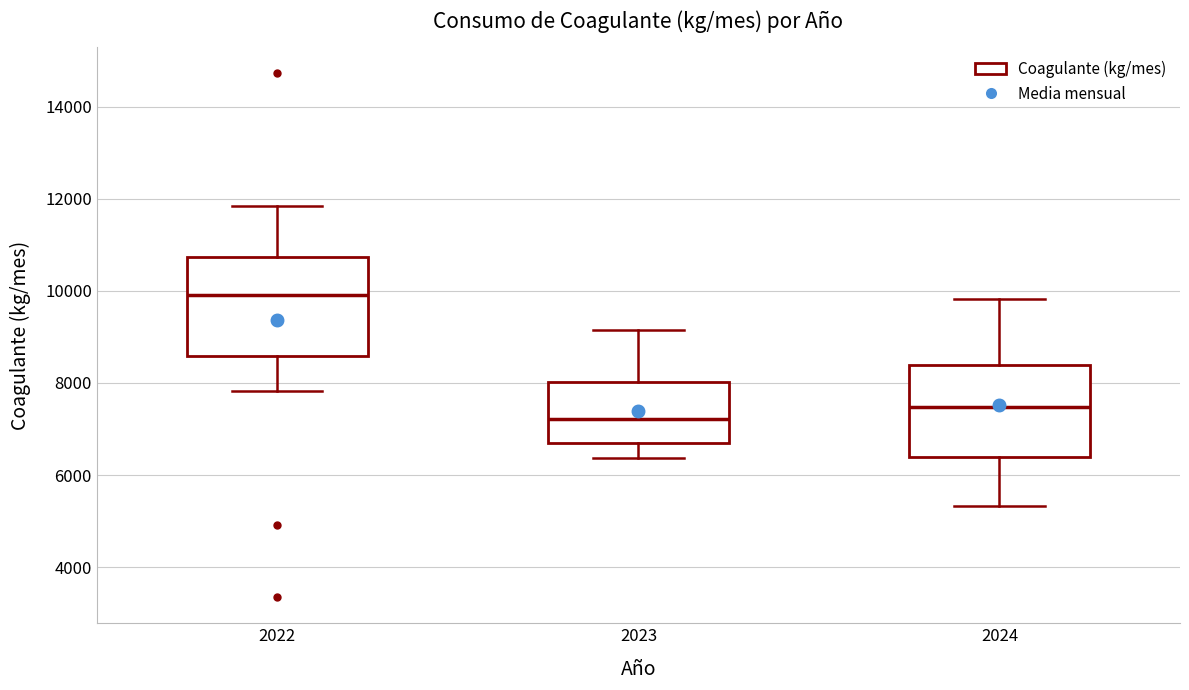

Reading left to right, transcribe this box plot: for each box, give where its median line is, the range the box spans, and where its two whiskers end, as read against the y-axis. The values are not printed on the chart, so give them approximately, as read against the axis.

2022: median 10000, box 8600 to 10800, whiskers 7800 to 11800
2023: median 7200, box 6800 to 8000, whiskers 6400 to 9200
2024: median 7400, box 6400 to 8400, whiskers 5400 to 9800